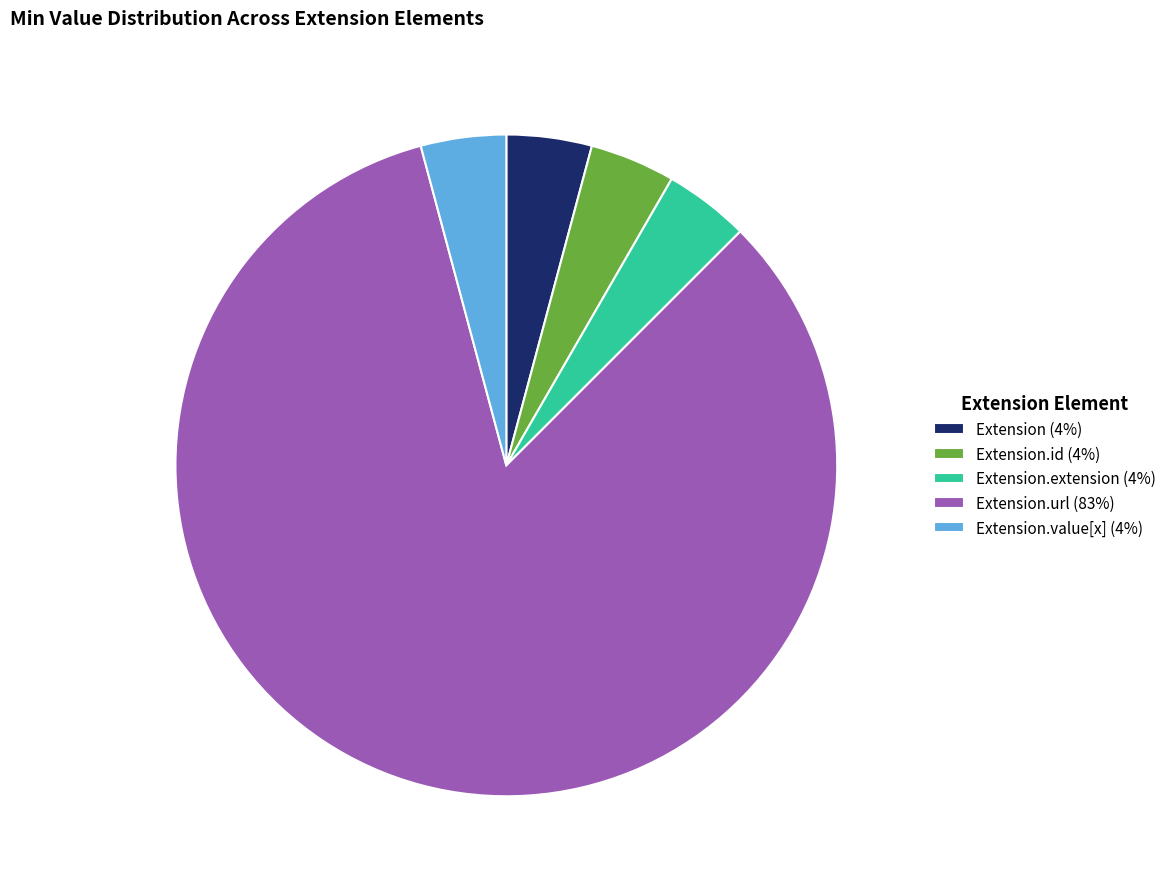

How many segments does this pie chart have?

5